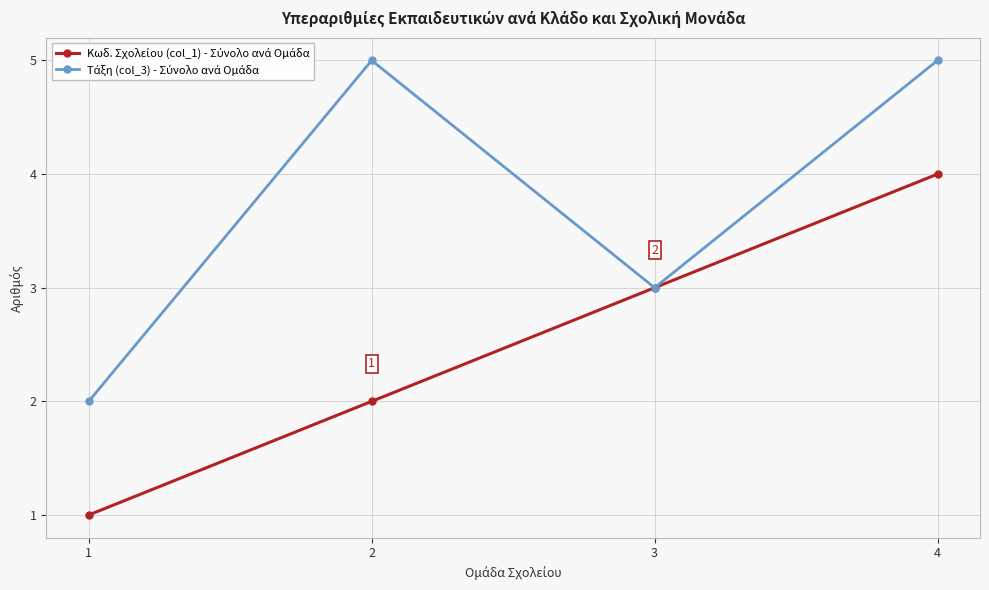

How many data points does each series have?

4